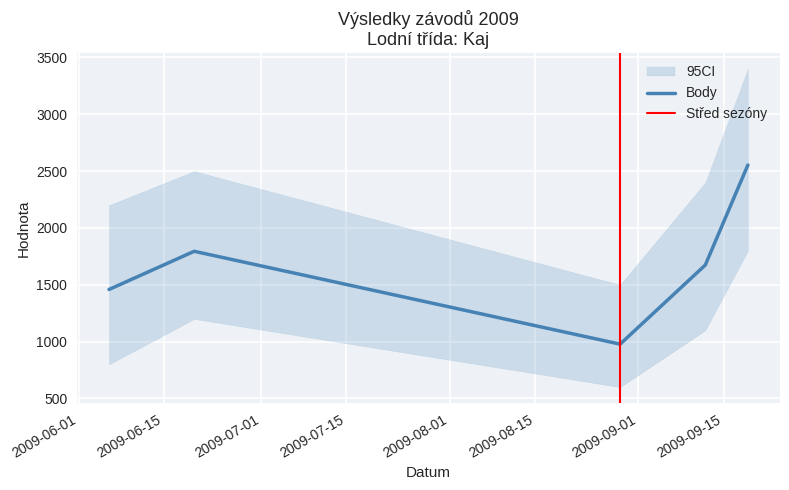

True or false: Pořadí has a value of 5 at 2009-06-06.

False